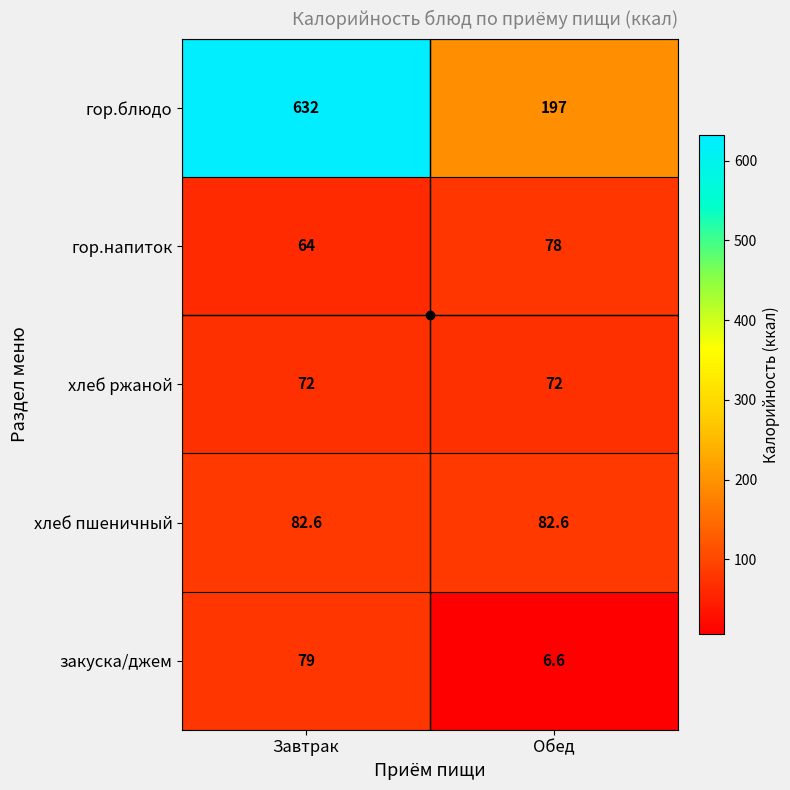

What is the minimum value shown in the chart?

6.6